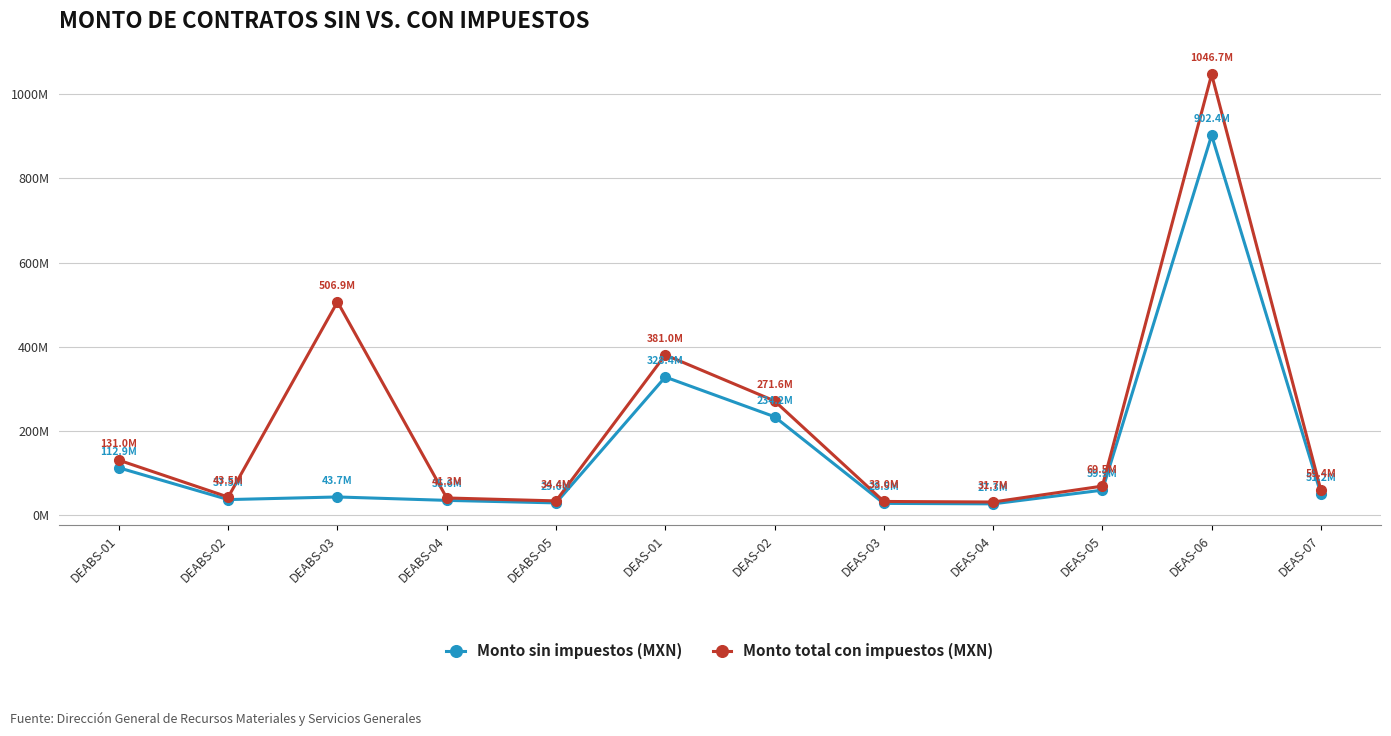

Where is Monto total con impuestos (MXN) nearest to the value 539?

DEABS-03